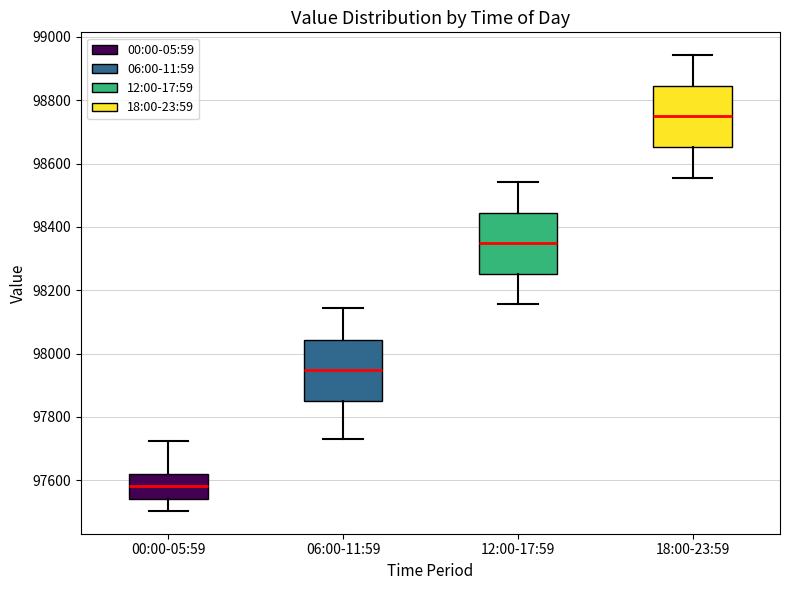

Where is the lower edge of the box for 00:00-05:59 on the y-axis? The values are not printed on the chart, so give them approximately, as read against the axis.

97540